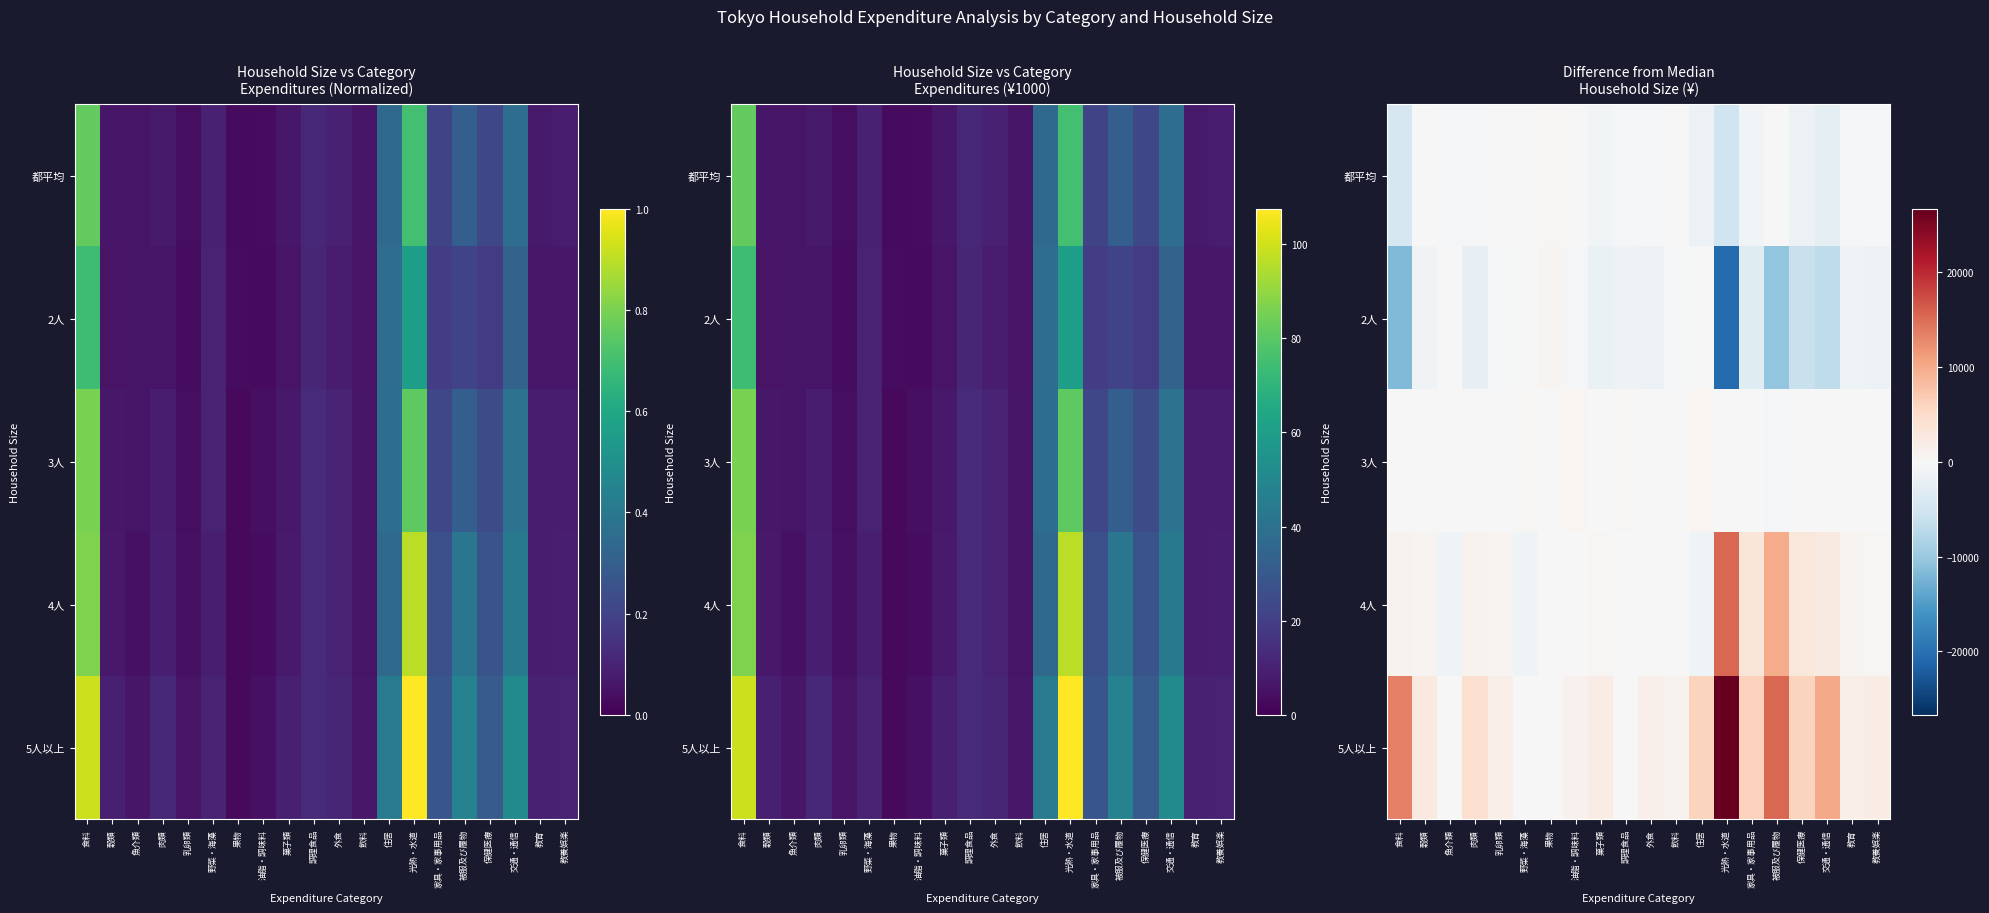

At which category is the sum across all series the highest?

光熱・水道